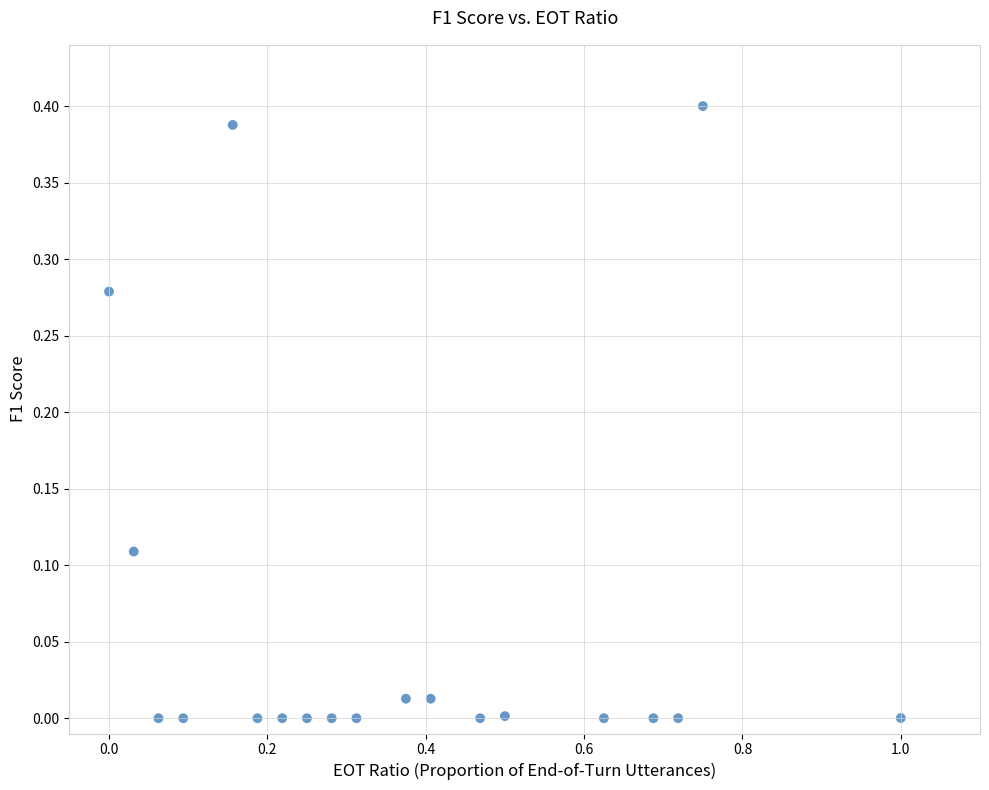

What is the range of X values (max minus min)?

1.0